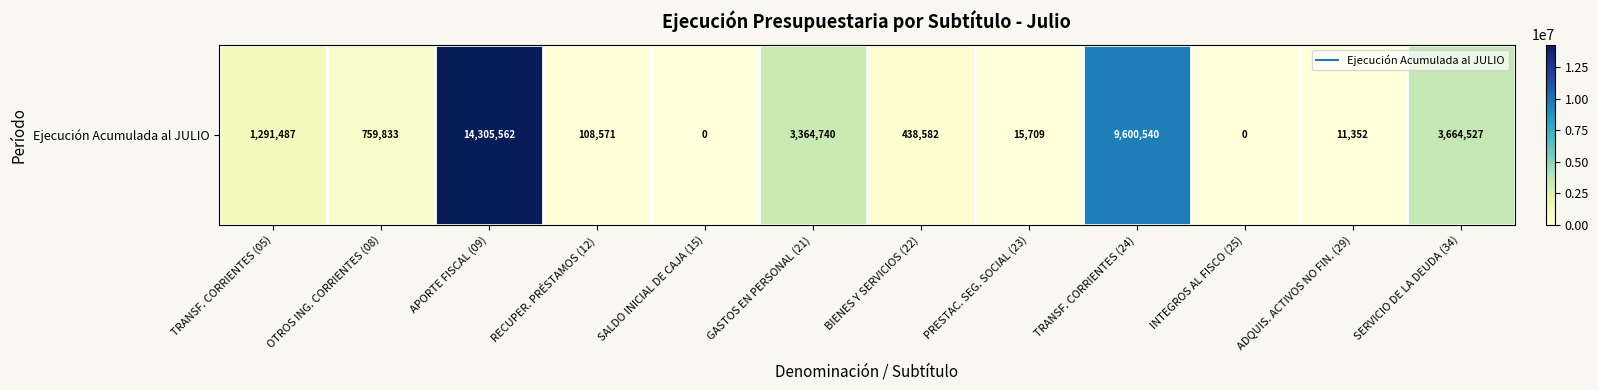

Reading left to right, what are all the values shown in this chart?

1291487	759833	14305562	108571	0	3364740	438582	15709	9600540	0	11352	3664527